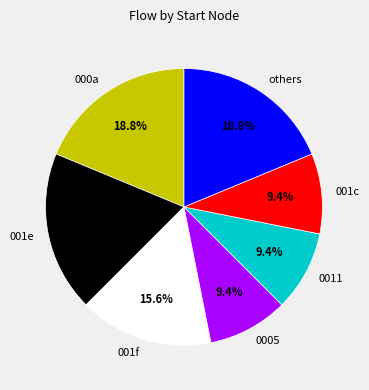

What is the ratio of the value at 001f to the value at 0011?

1.7